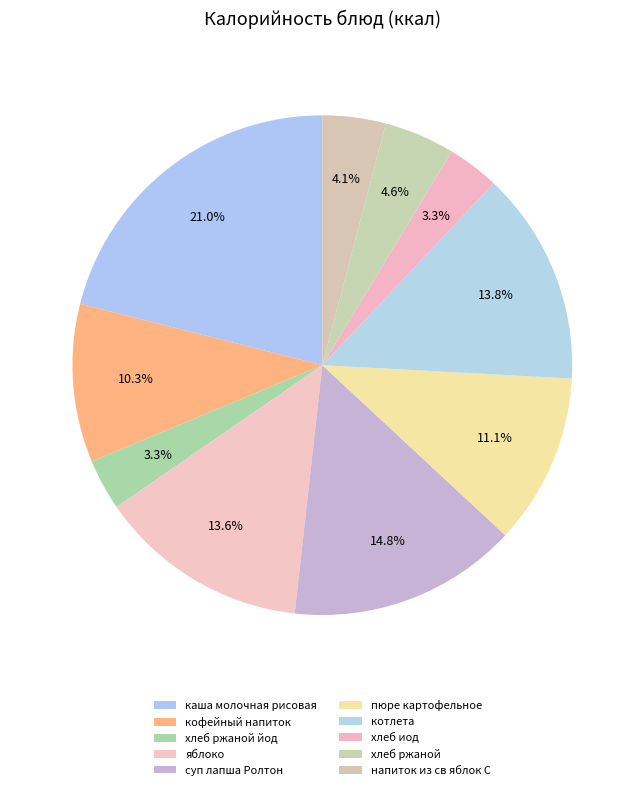

Count the number of slices in the pie.

10